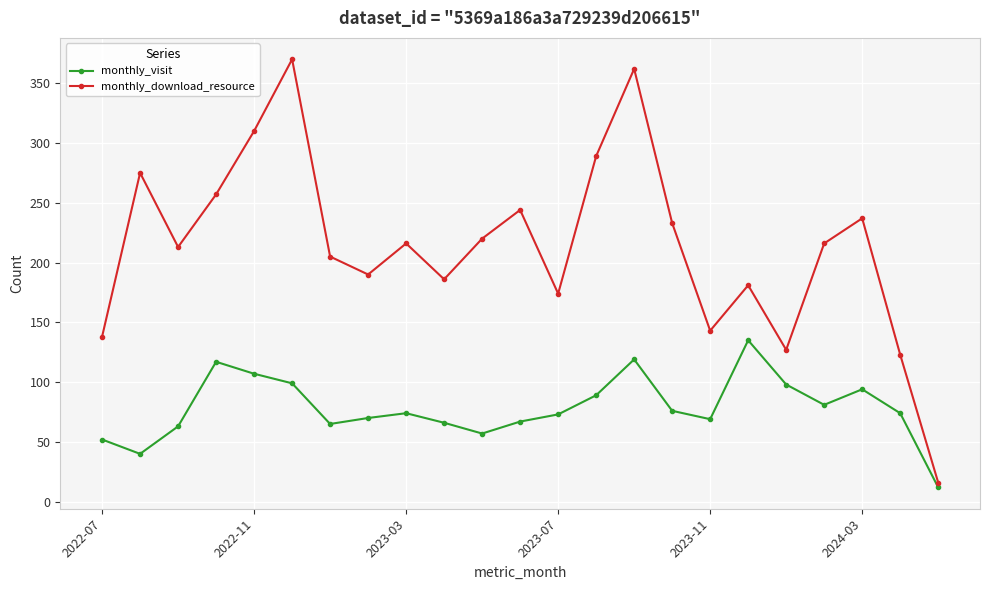

Rank the series by their average value, from highest to lowest.

monthly_download_resource, monthly_visit